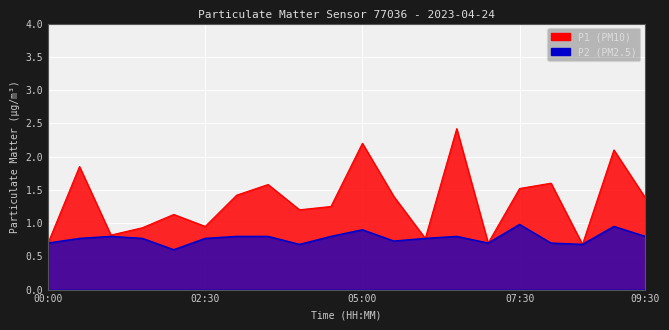

What are all the series names shown in the legend?

P1, P2